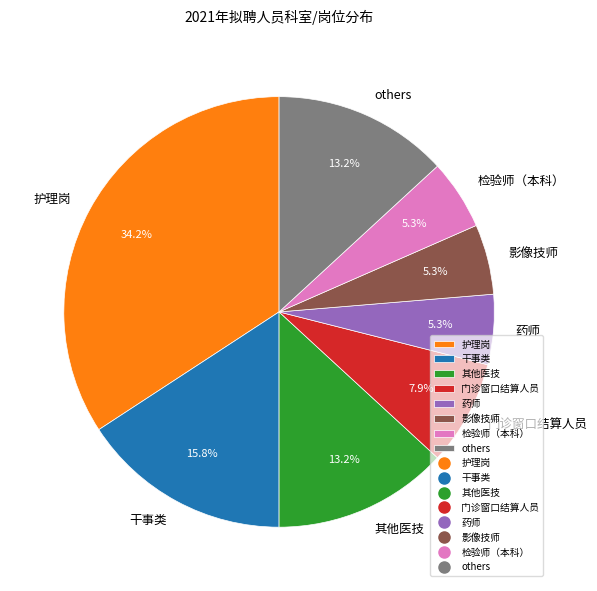

Which category has the biggest portion of the pie?

护理岗